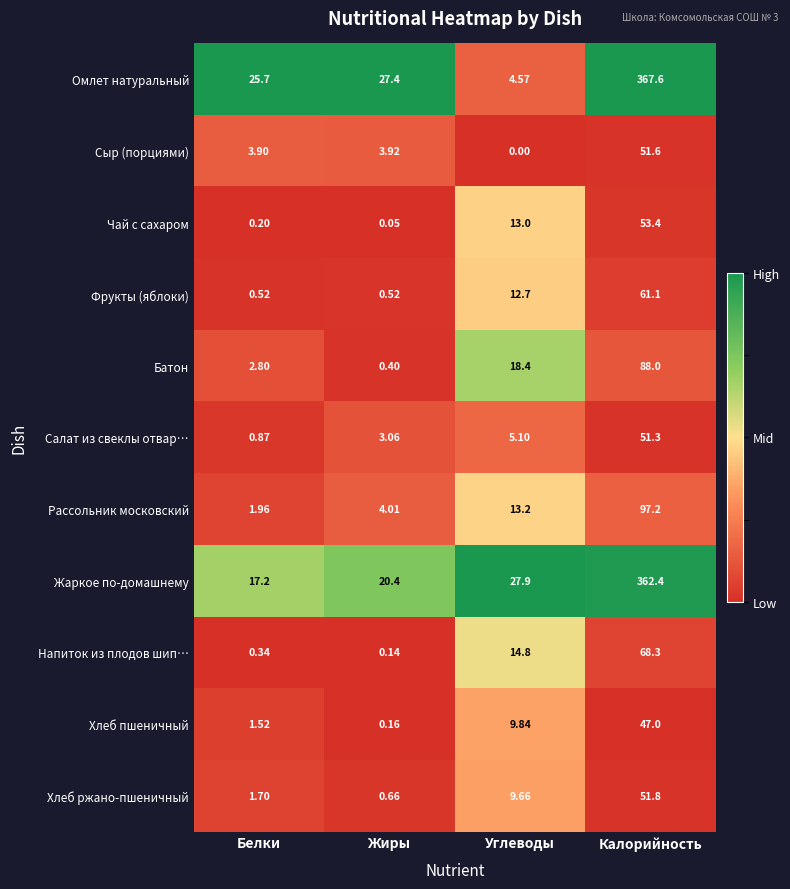

Which label corresponds to the largest value in the chart?

Калорийность